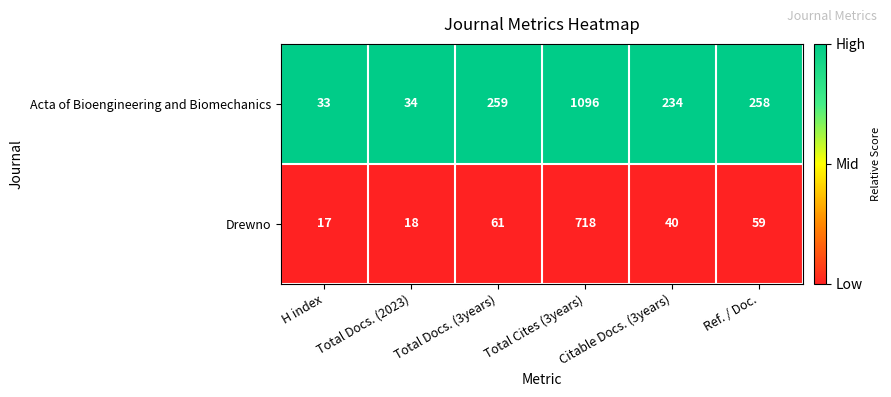

What is the total value across all series at Citable Docs. (3years)?

274